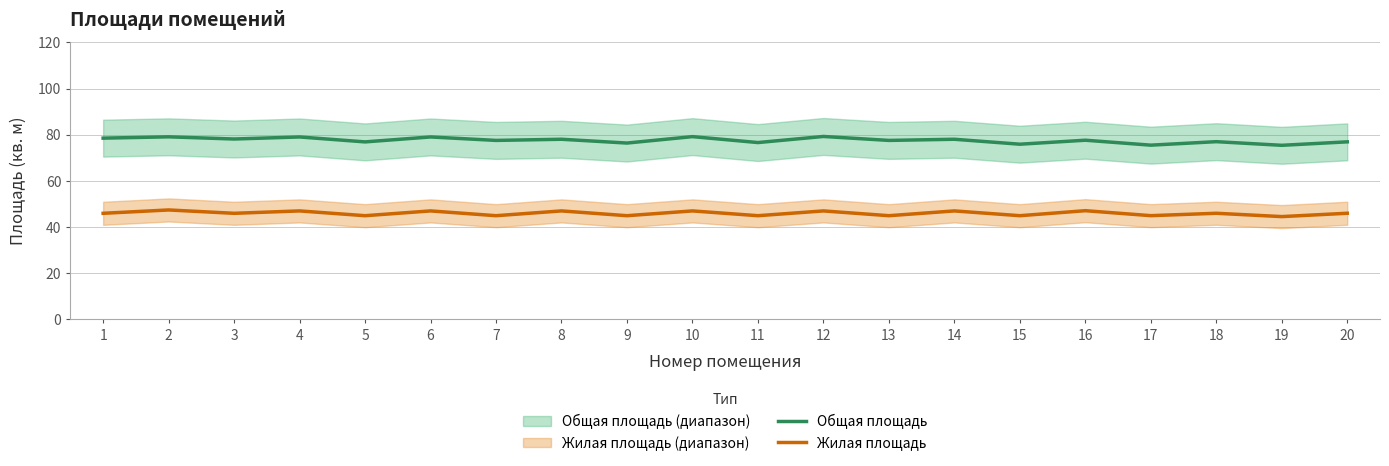

How many values in the Общая площадь series exceed 77?

12